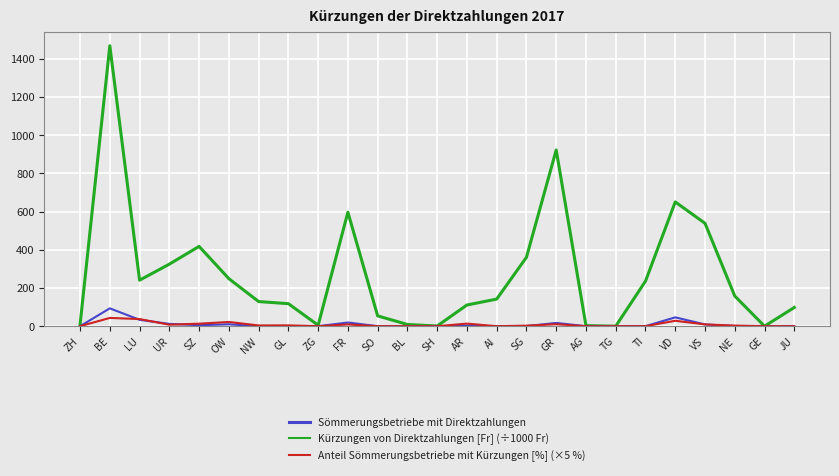

Which series changed the most between LU and JU?

Sömmerungsbetriebe mit Direktzahlungen